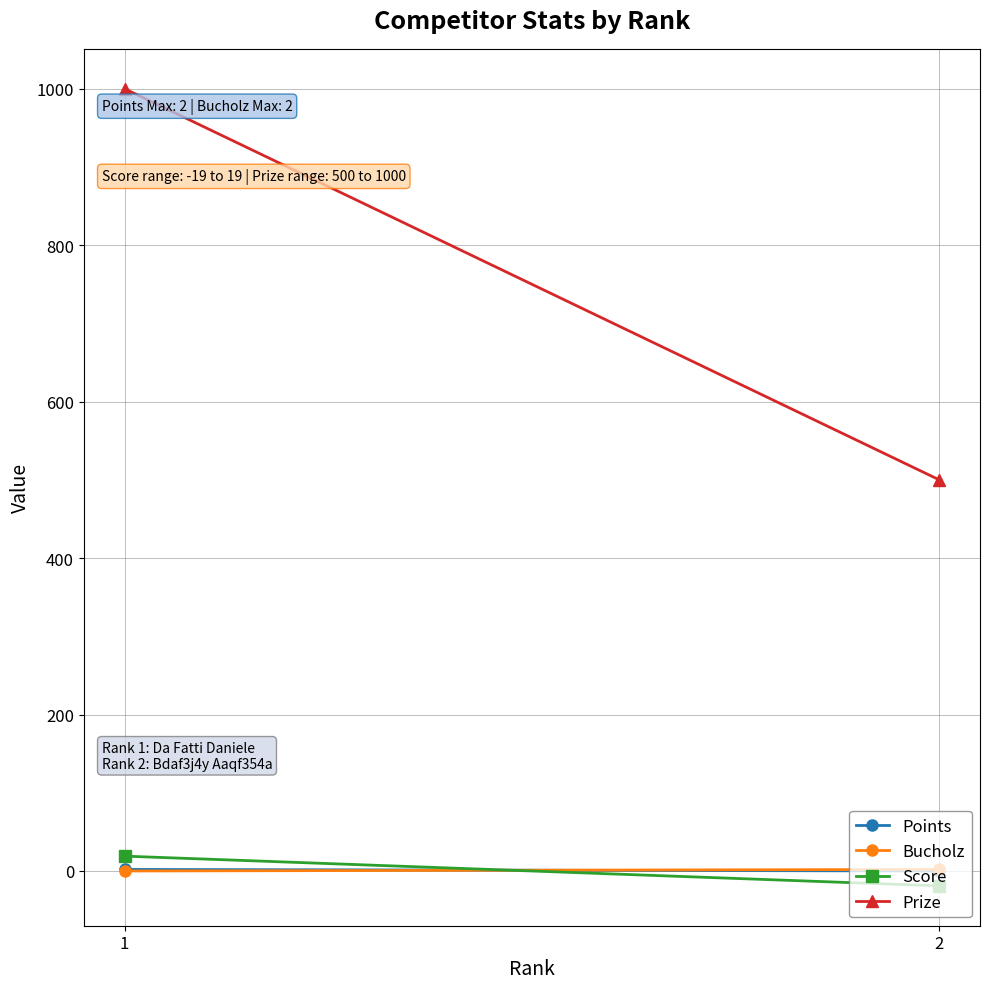

What is the value of the Score point at the 1st from the left?

19